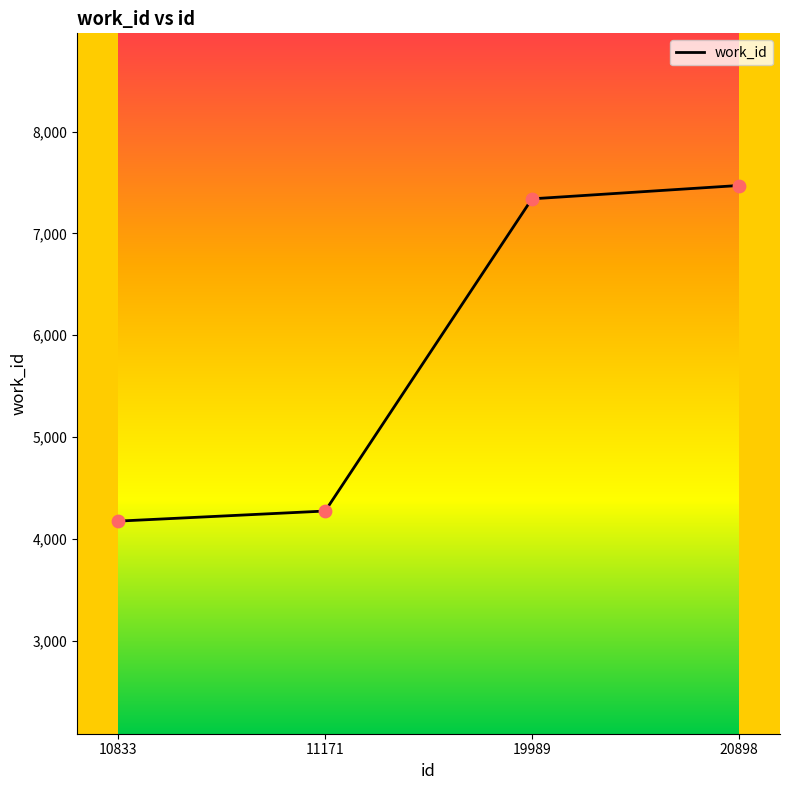

Approximately how many times larger is the value at 19989 compared to 11171?

1.7